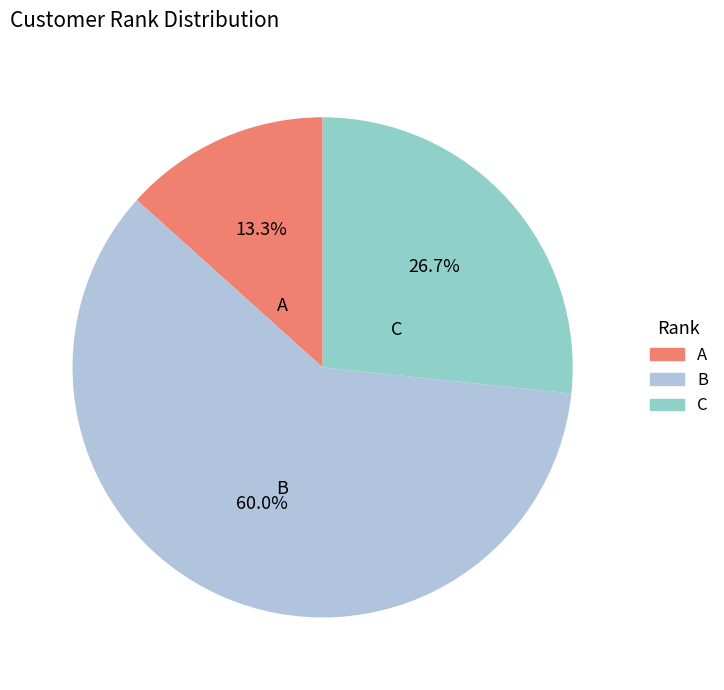

To the nearest percent, what portion does B represent?

60%